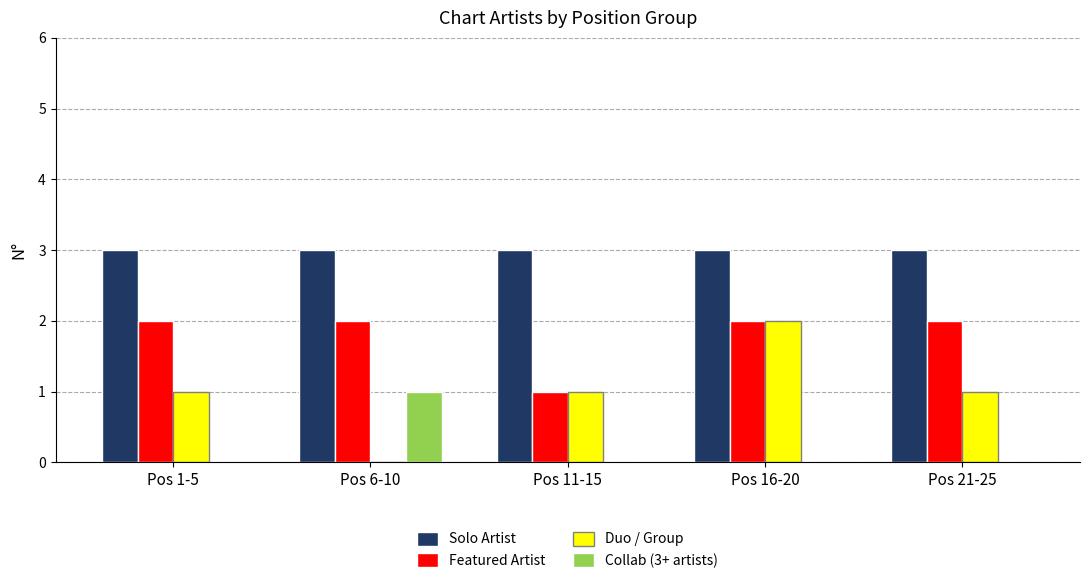

The Featured Artist series shows 2 at Pos 21-25. True or false?

True